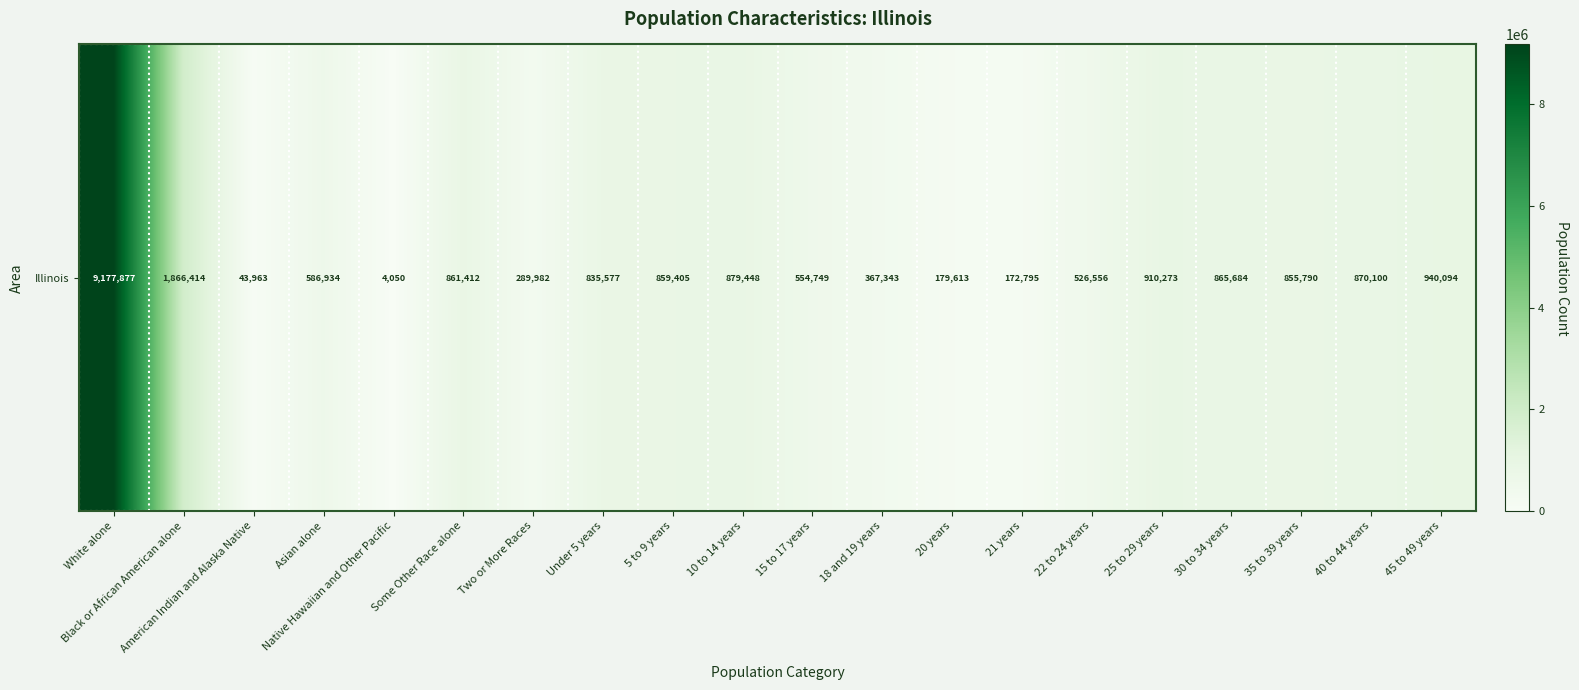

Count the number of categories in the chart.

20